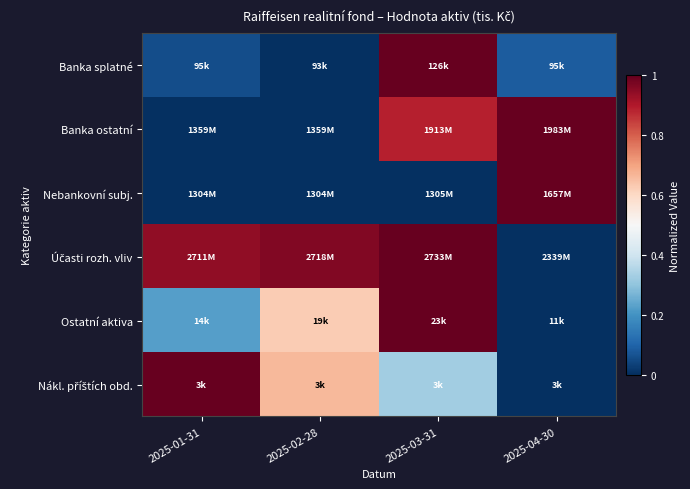

What is the difference between the highest and lowest values at 2025-04-30?

1.0